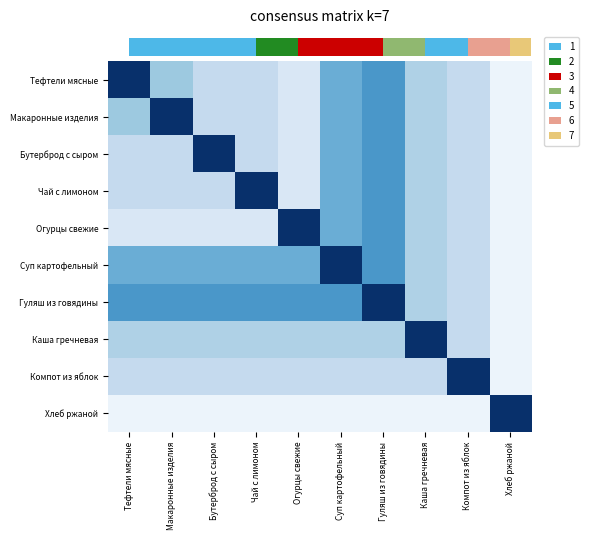

What is the maximum value for Макаронные изделия?

1.0